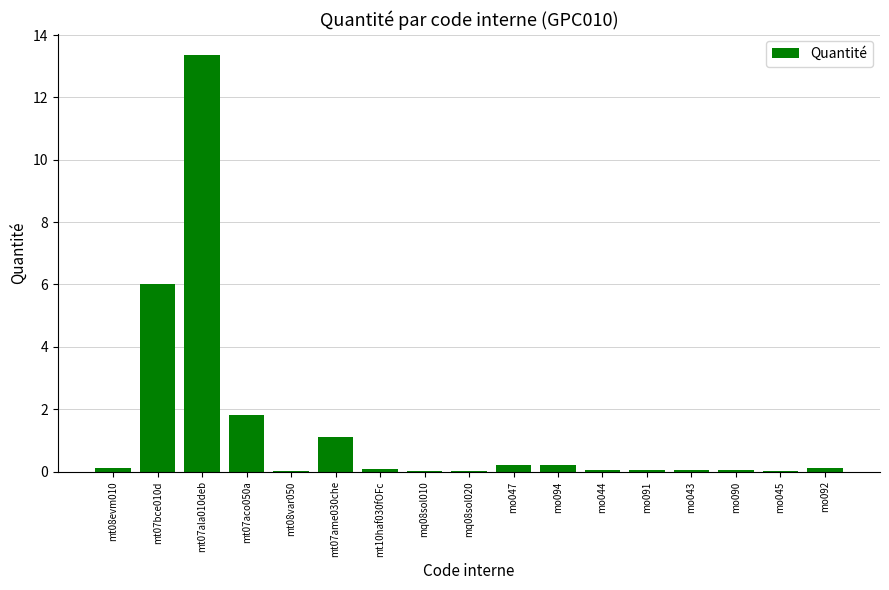

Are the bars horizontal?

No